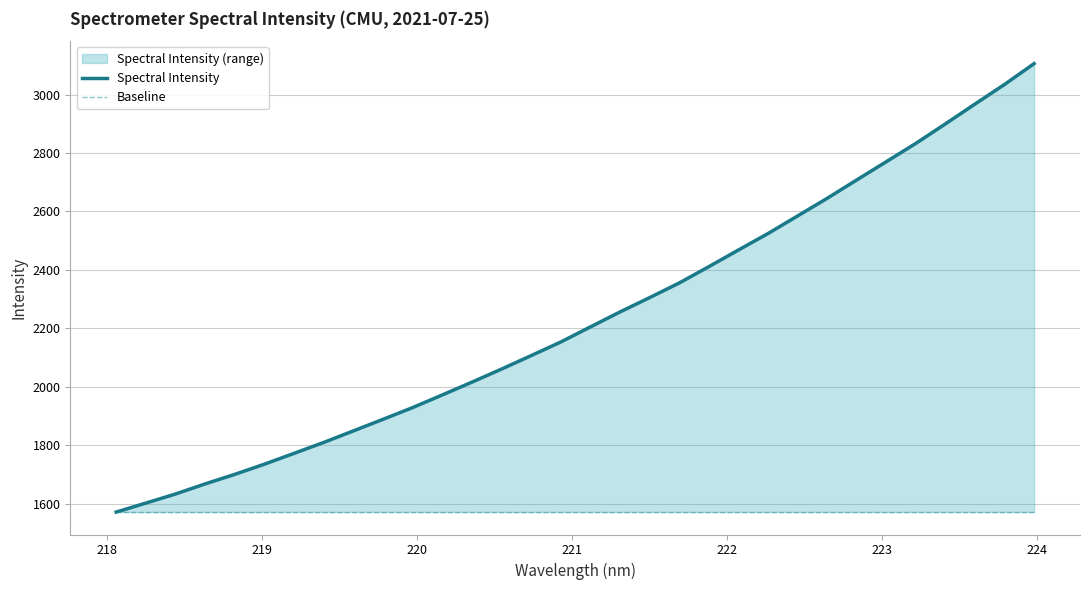

True or false: Baseline and Spectral Intensity intersect in this chart.

False